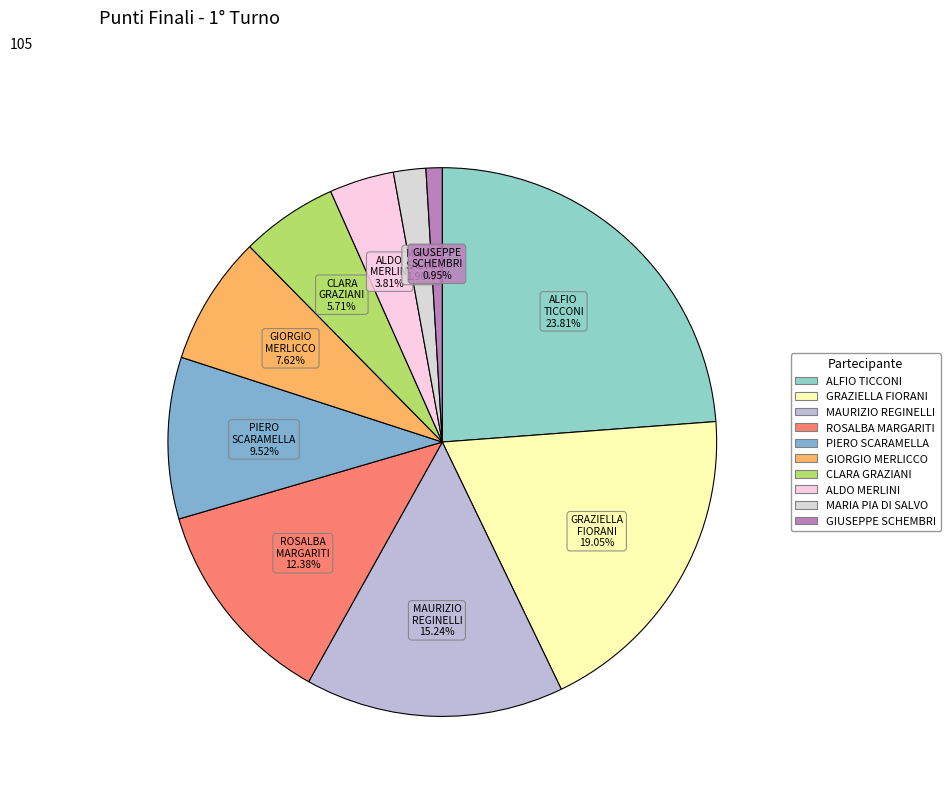

What is the ratio of the value at ALDO MERLINI to the value at ALFIO TICCONI?

0.2